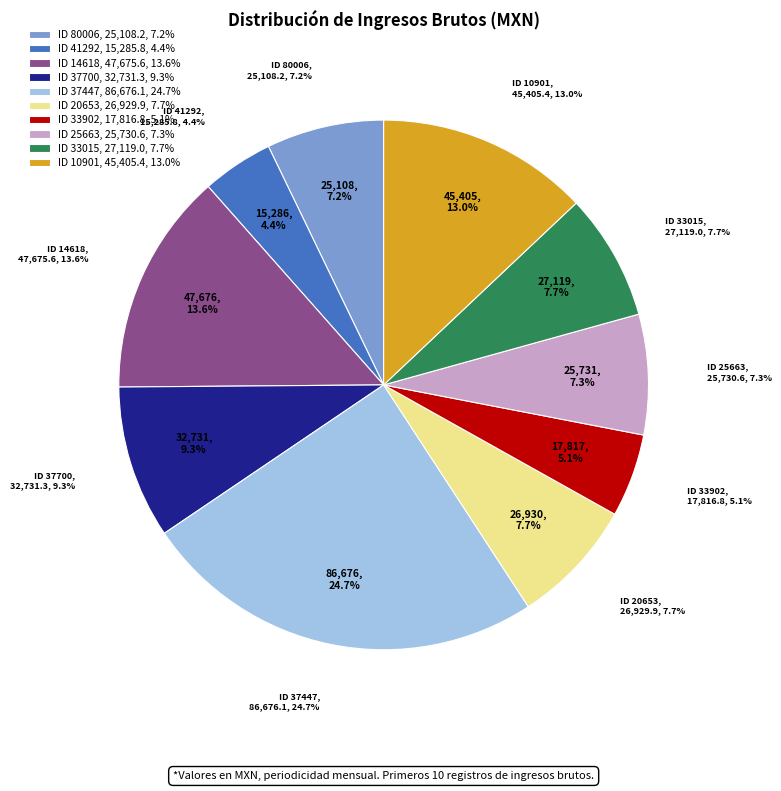

Rank the categories by value from highest to lowest.

ID 37447, ID 14618, ID 10901, ID 37700, ID 33015, ID 20653, ID 25663, ID 80006, ID 33902, ID 41292